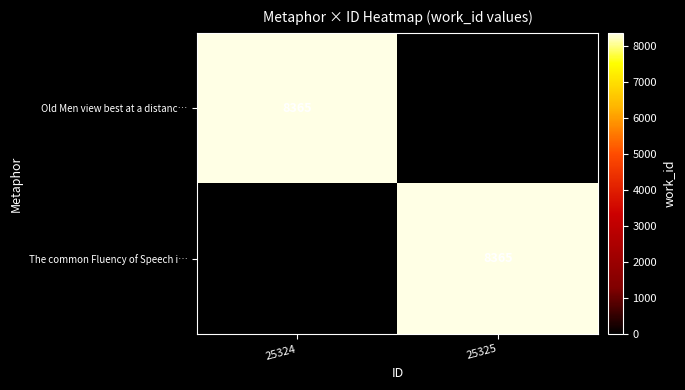

True or false: Old Men view best at a distanc… has a value of 8365 at 25324.

True